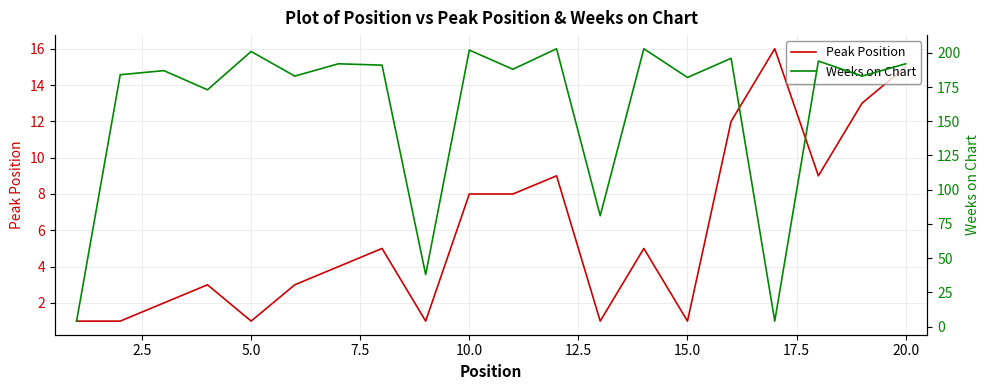

What is the value of the Peak Position point at the 14th from the left?

5